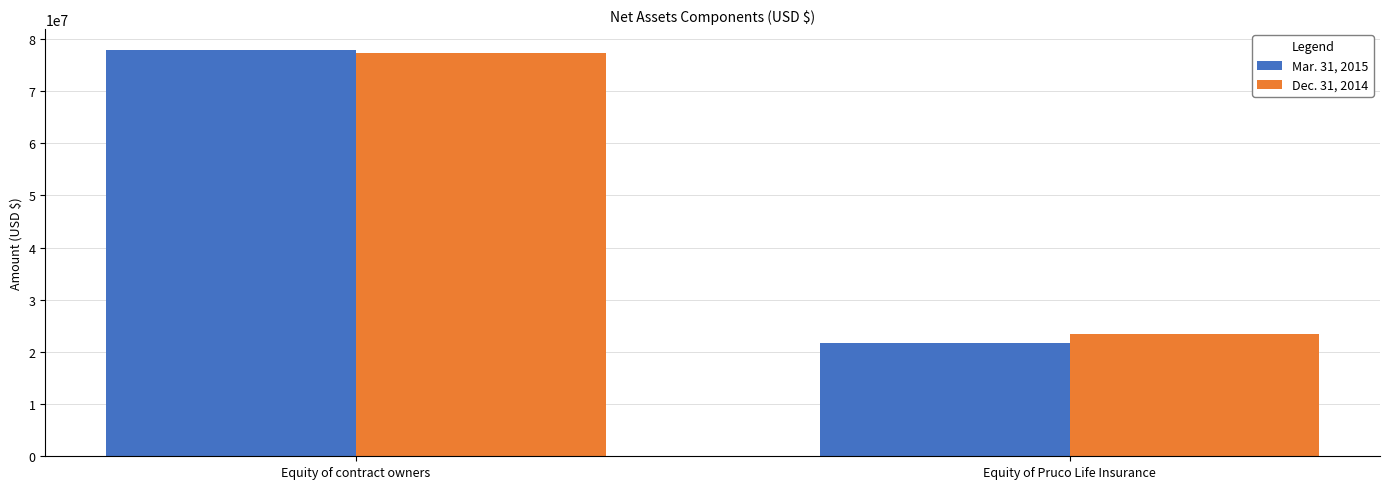

How many values in the Dec. 31, 2014 series are below 77231201?

1